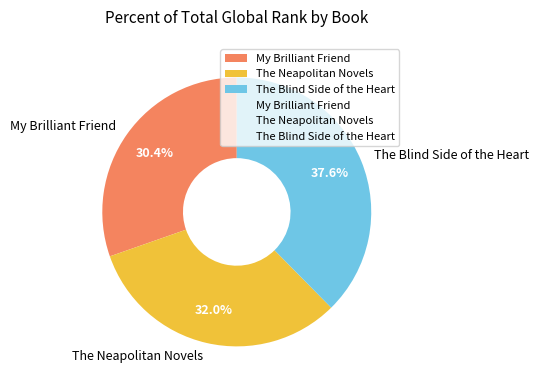

Is it true that The Blind Side of the Heart is 38% of the pie?

True